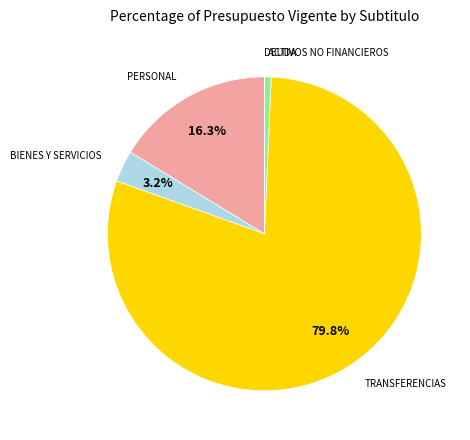

Is there a majority slice in this chart?

Yes